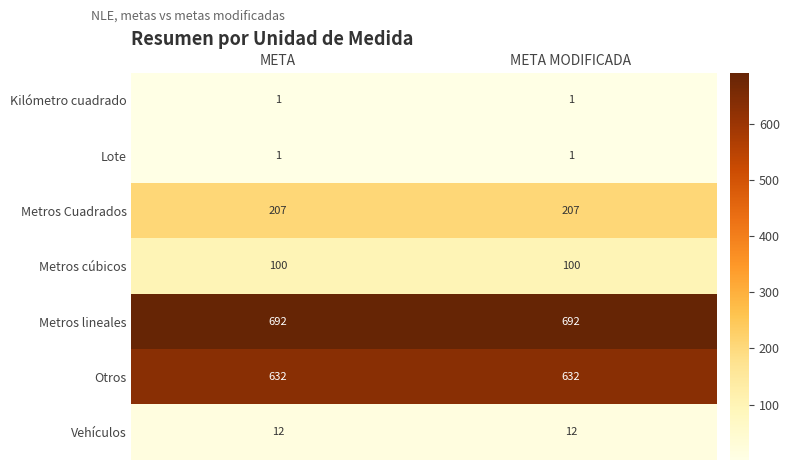

What is the highest value of the Metros cúbicos series?

100